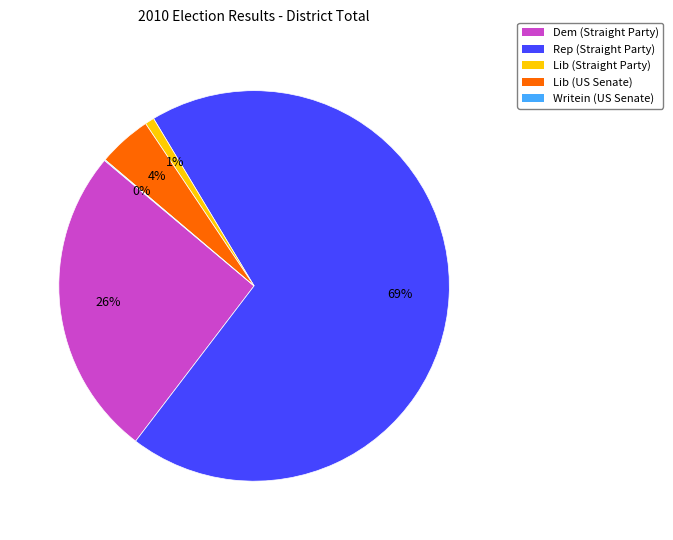

What percentage is the Lib (Straight Party) slice, to the nearest percent?

1%